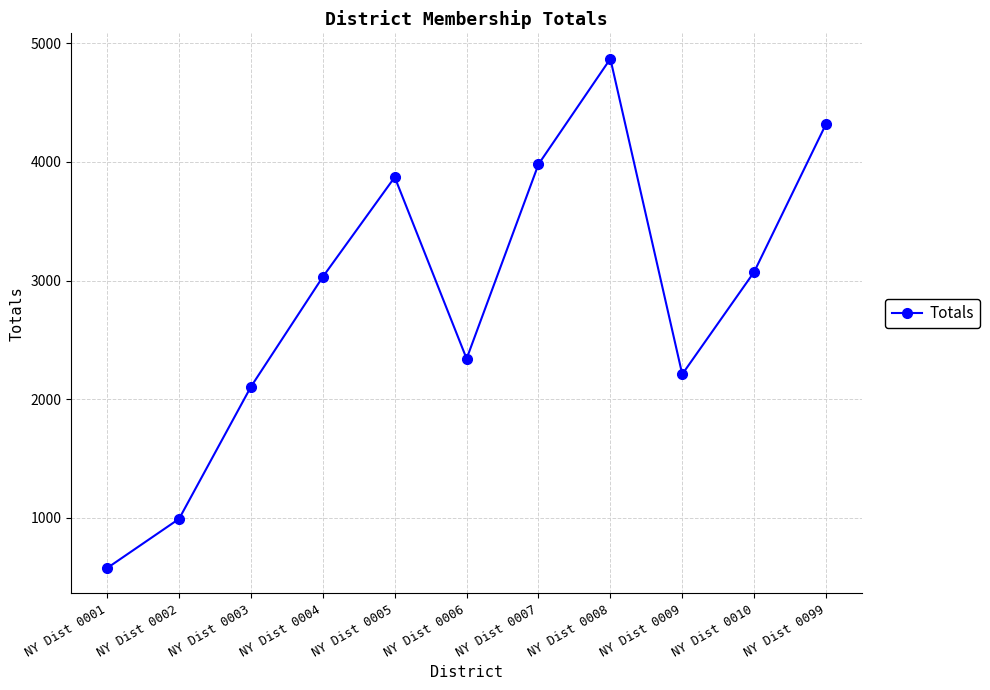

At which label is the value closest to 2722?

NY Dist 0004